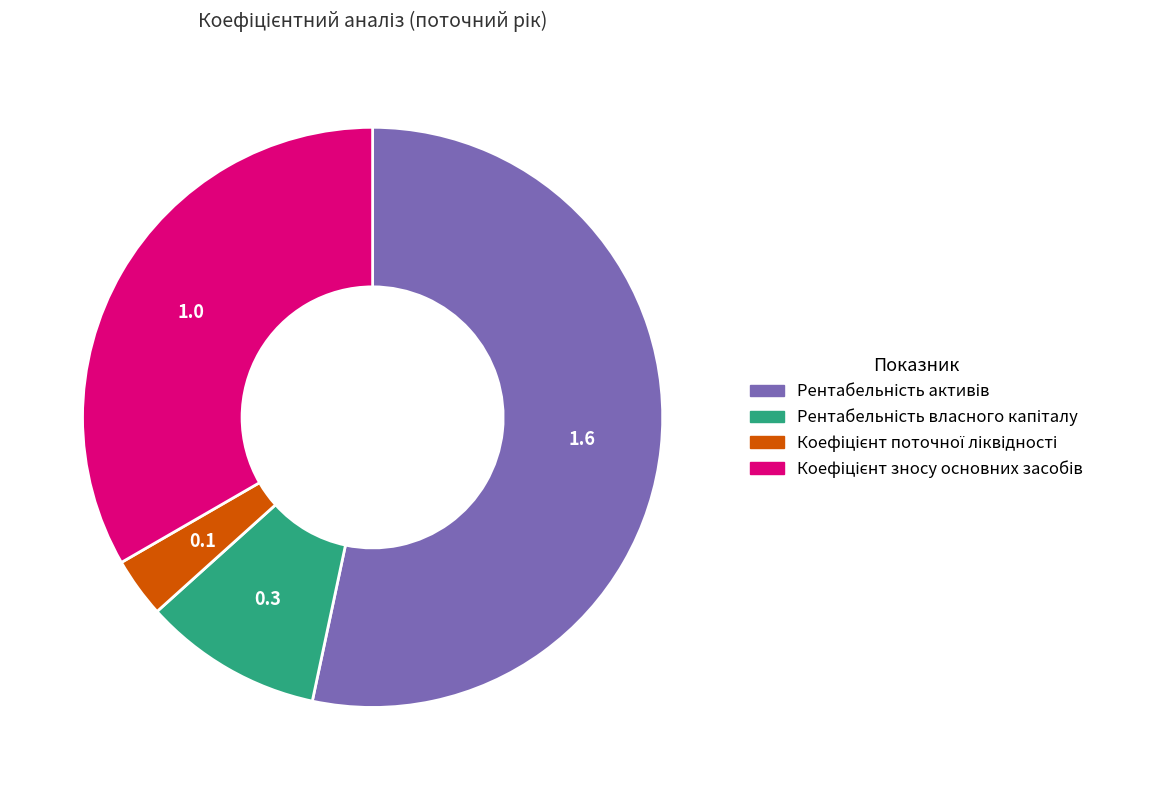

Does any single category account for the majority?

Yes